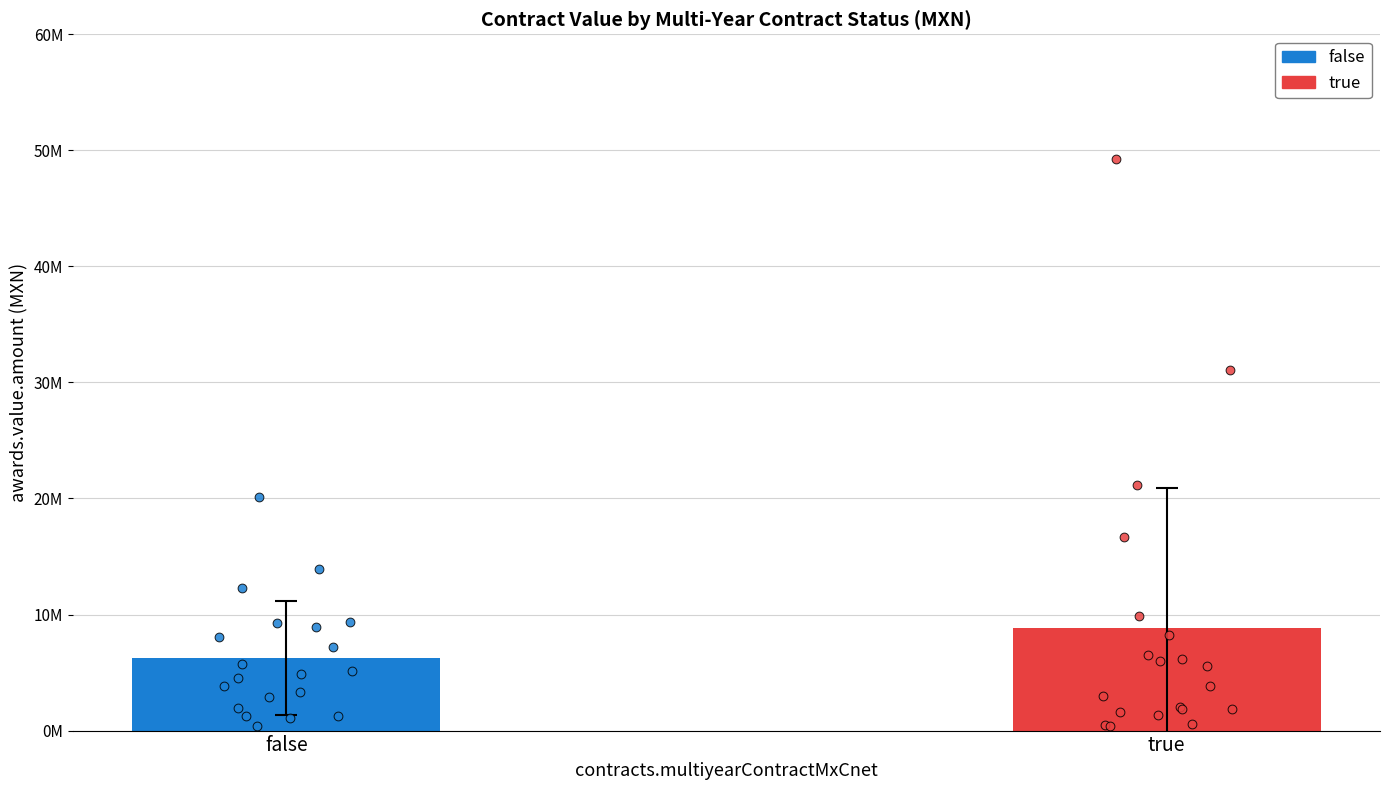

At how many categories does at least one series exceed 48226892?

1